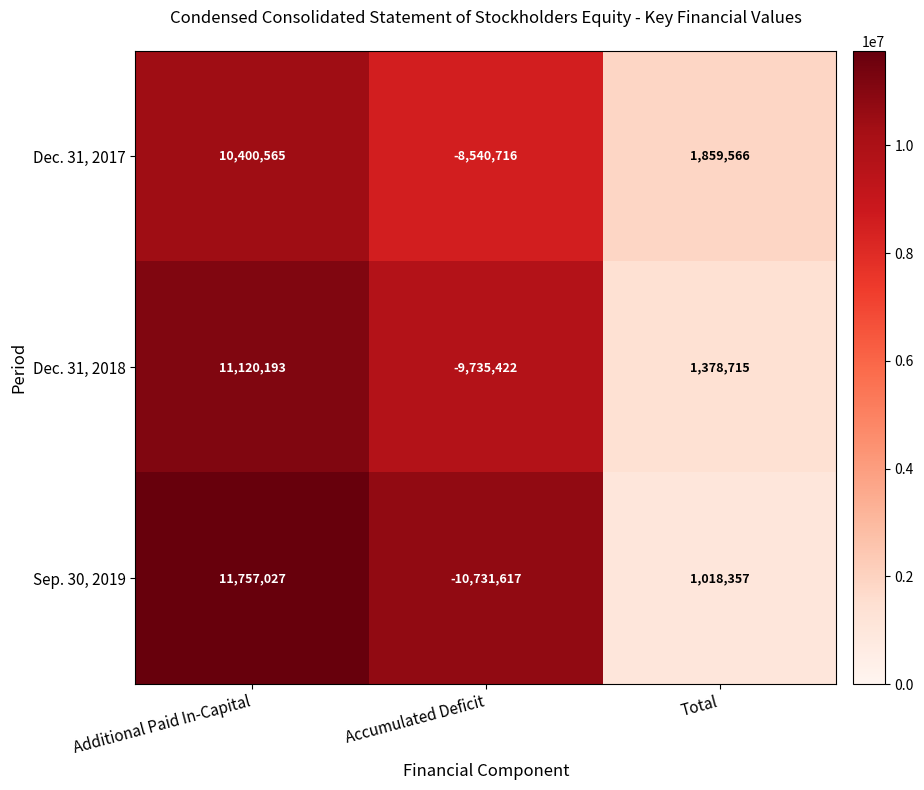

Which series has the largest total across all categories?

Dec. 31, 2017